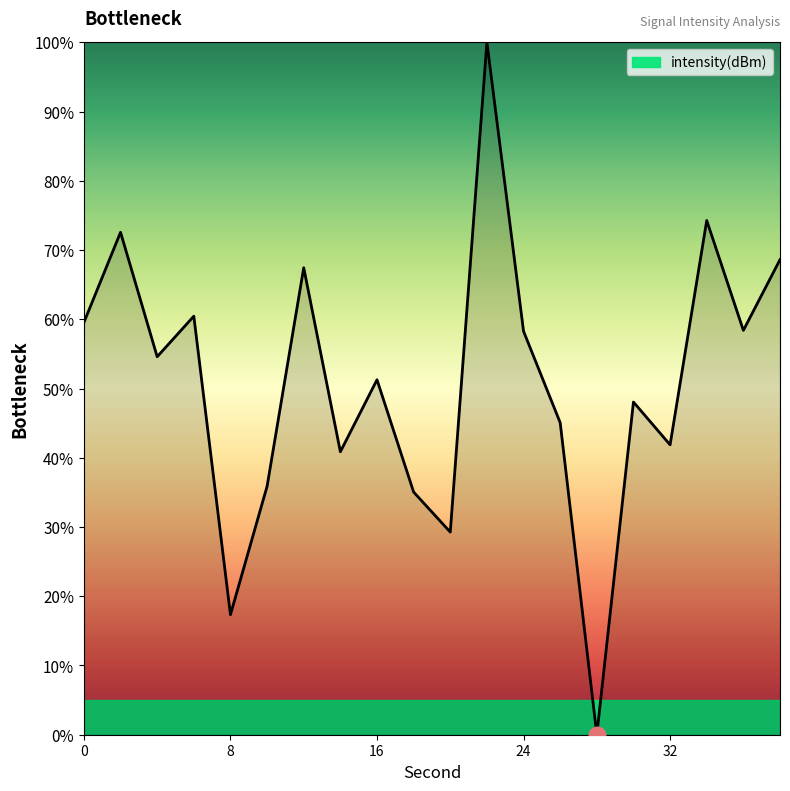

What is the maximum value shown in the chart?

100.0